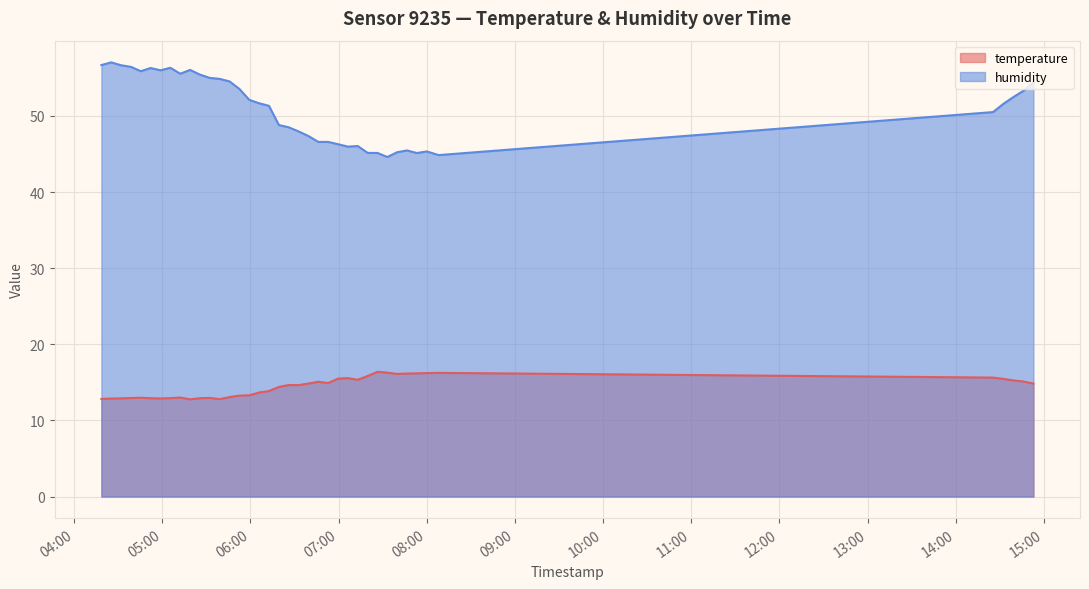

What is the minimum value shown in the chart?

12.8